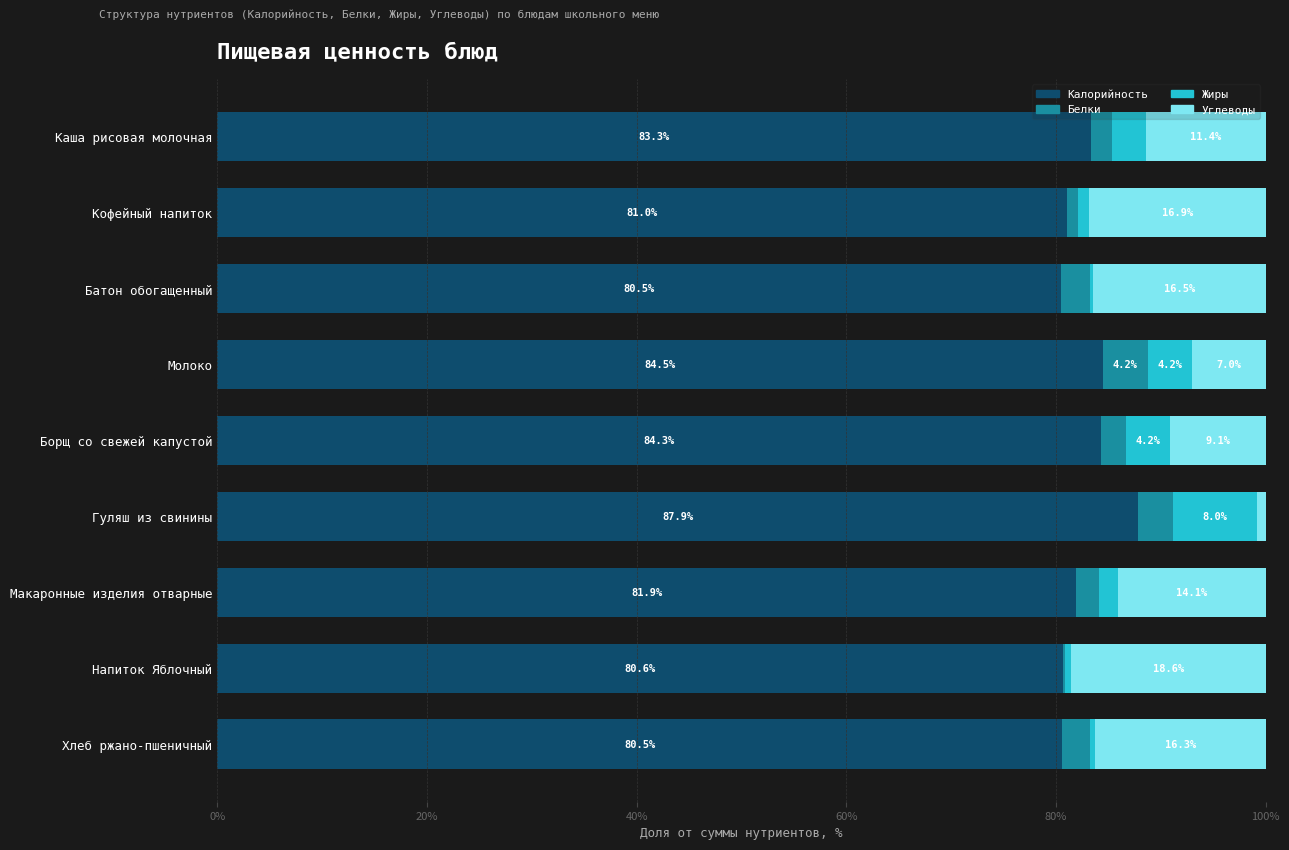

What is the maximum value for Калорийность?

87.9